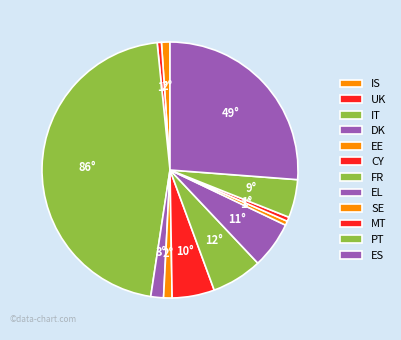

Combined, do EE and CY account for over 50%?

No